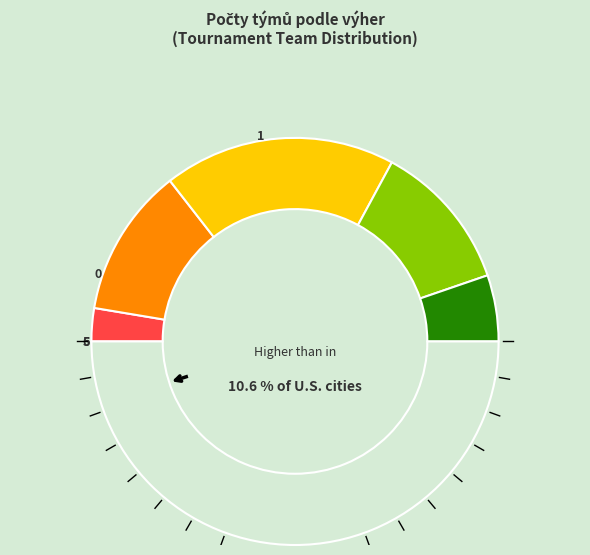

To the nearest percent, what is the combined percentage of 1 and 4?

24%